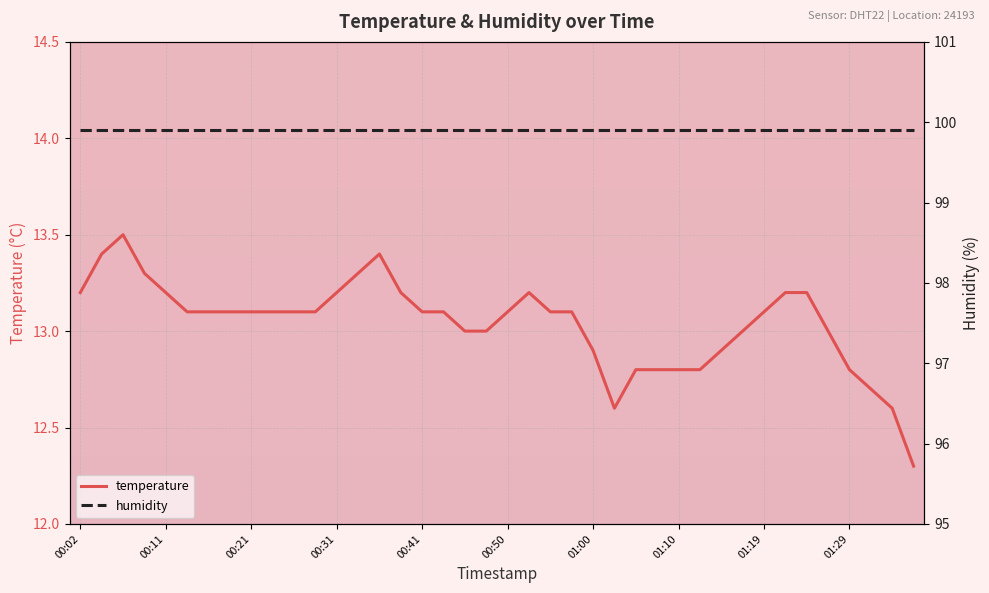

What is the average value of the temperature series?

13.0